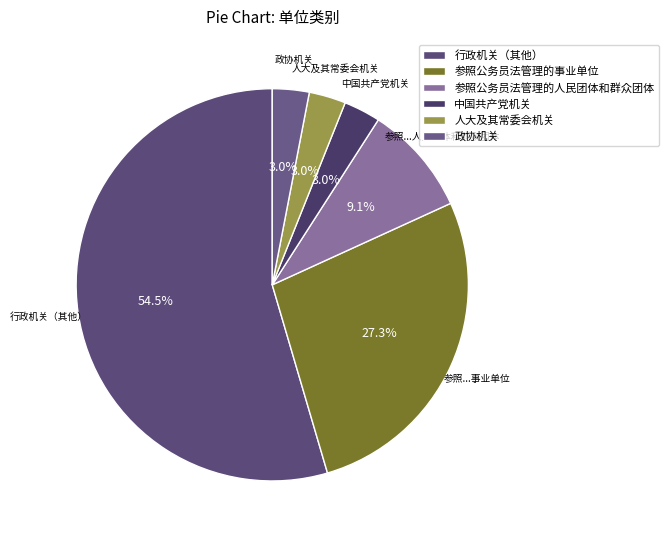

True or false: 参照公务员法管理的事业单位 accounts for 33% of the total.

False